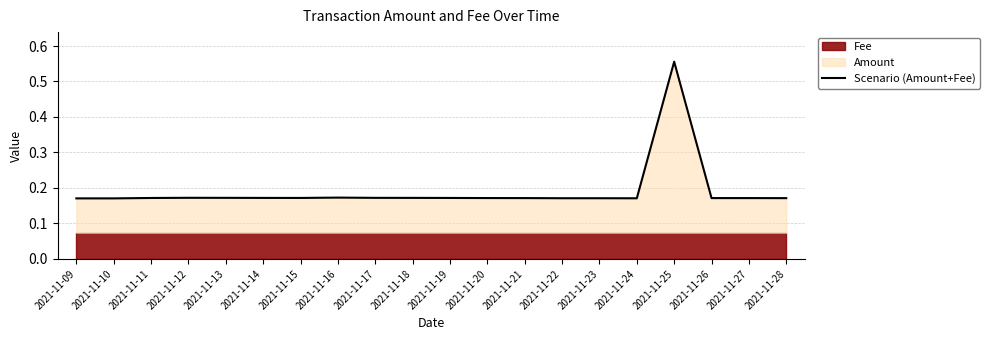

Which category has the highest value across all series?

2021-11-25